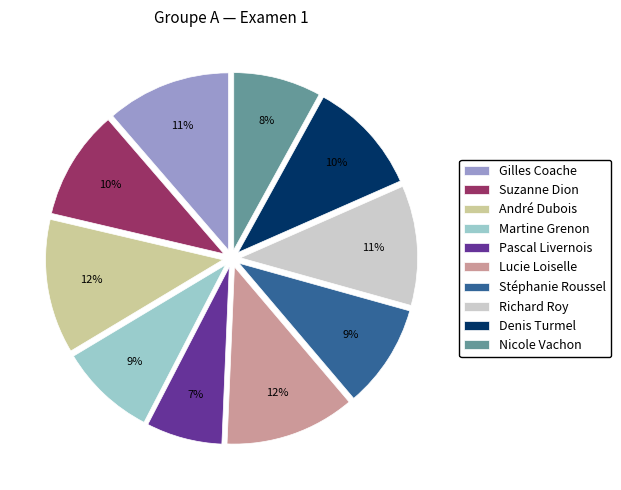

Which has a higher value, Pascal Livernois or Gilles Coache?

Gilles Coache